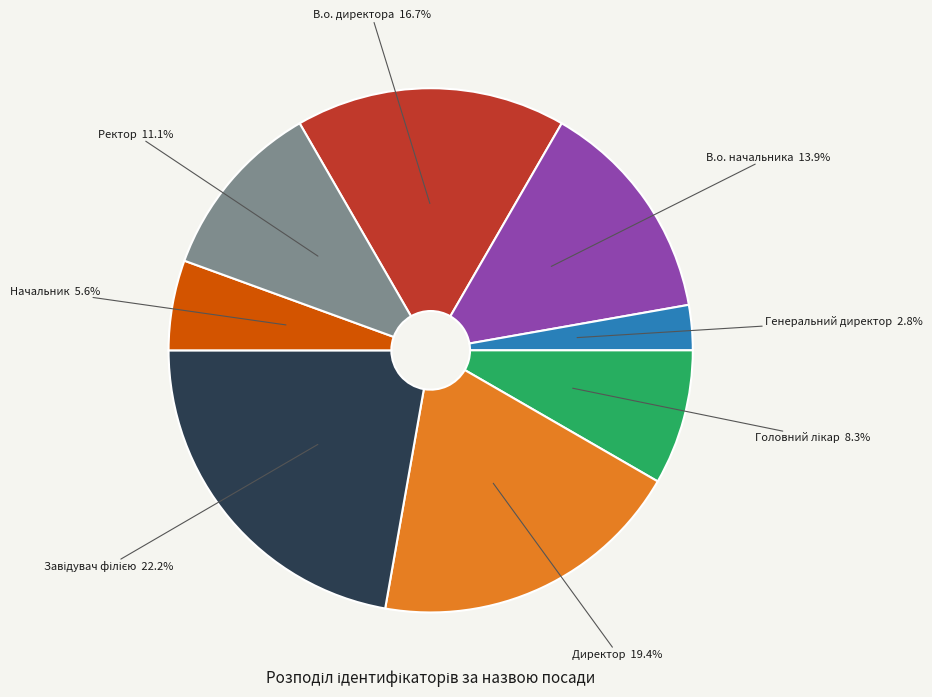

Is it true that В.о. начальника is 22% of the pie?

False